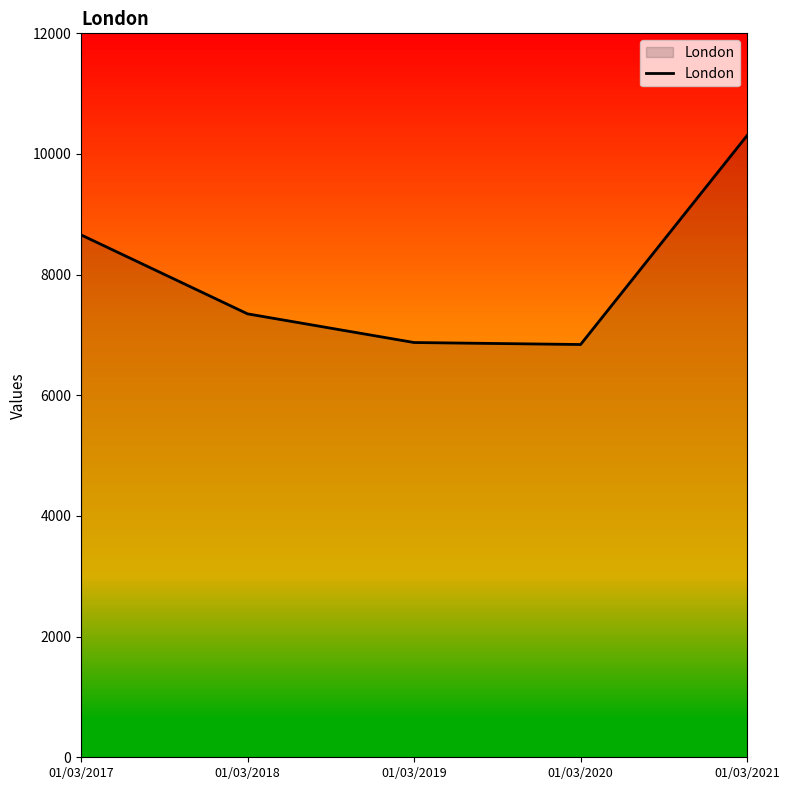

How many values are below 7350?

2